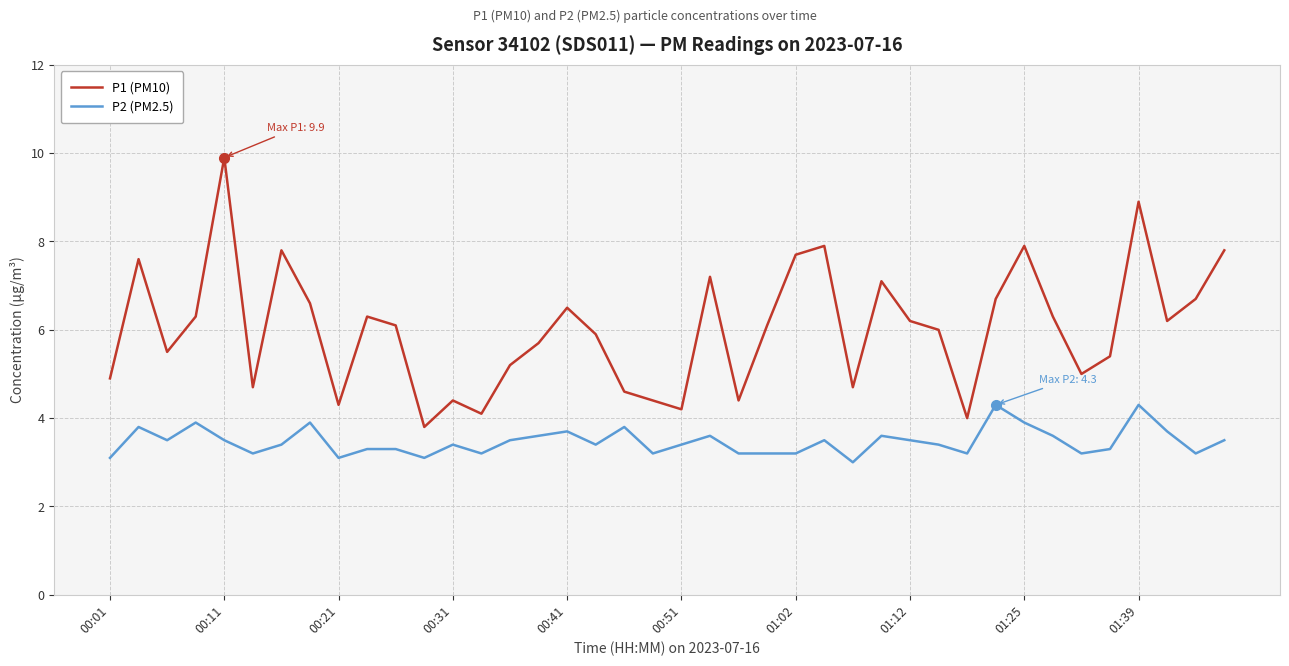

Which series has the widest spread of values?

P1 (PM10)